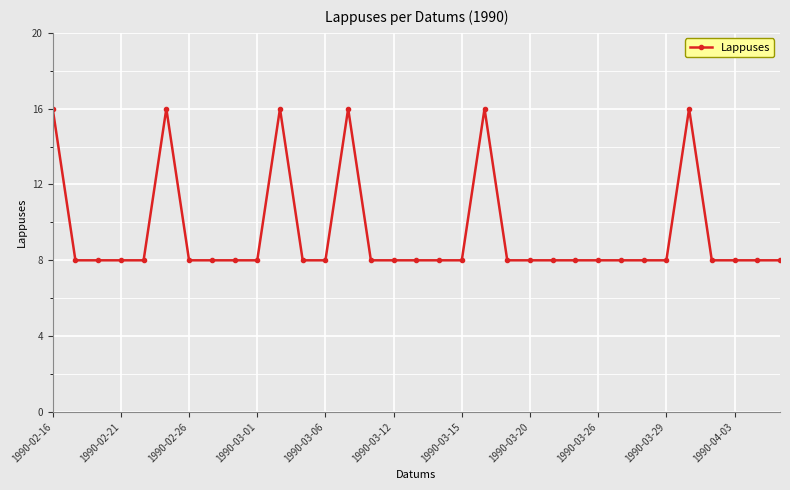

What is the minimum value shown in the chart?

8